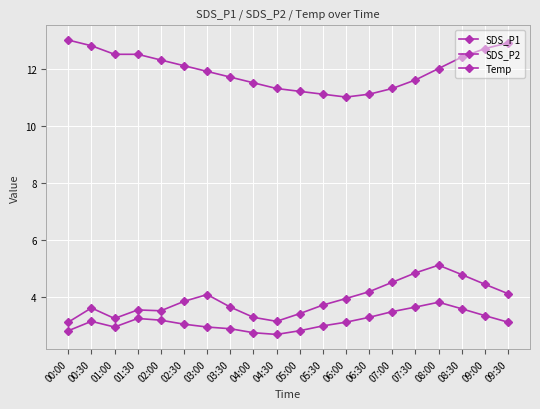

In SDS_P2, how many points are higher than both neighbors (excluding endpoints)?

3